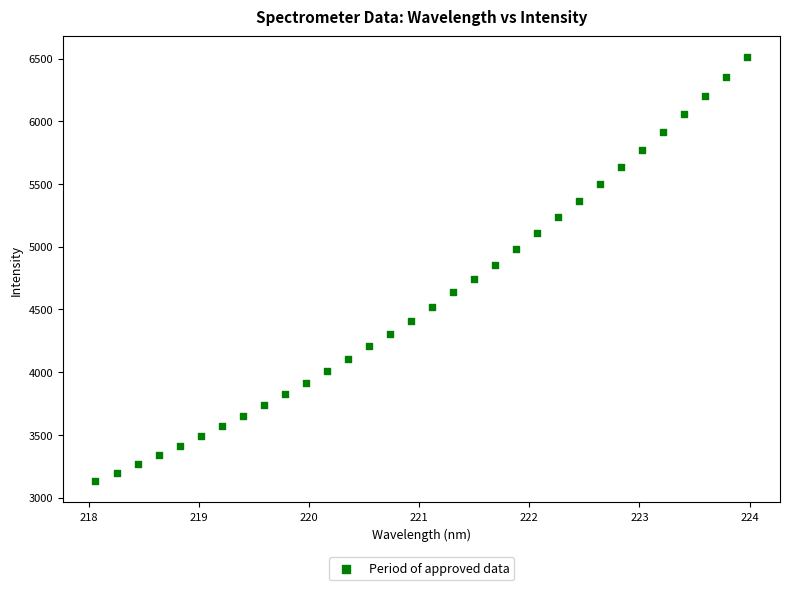

What is the range of X values (max minus min)?

5.9